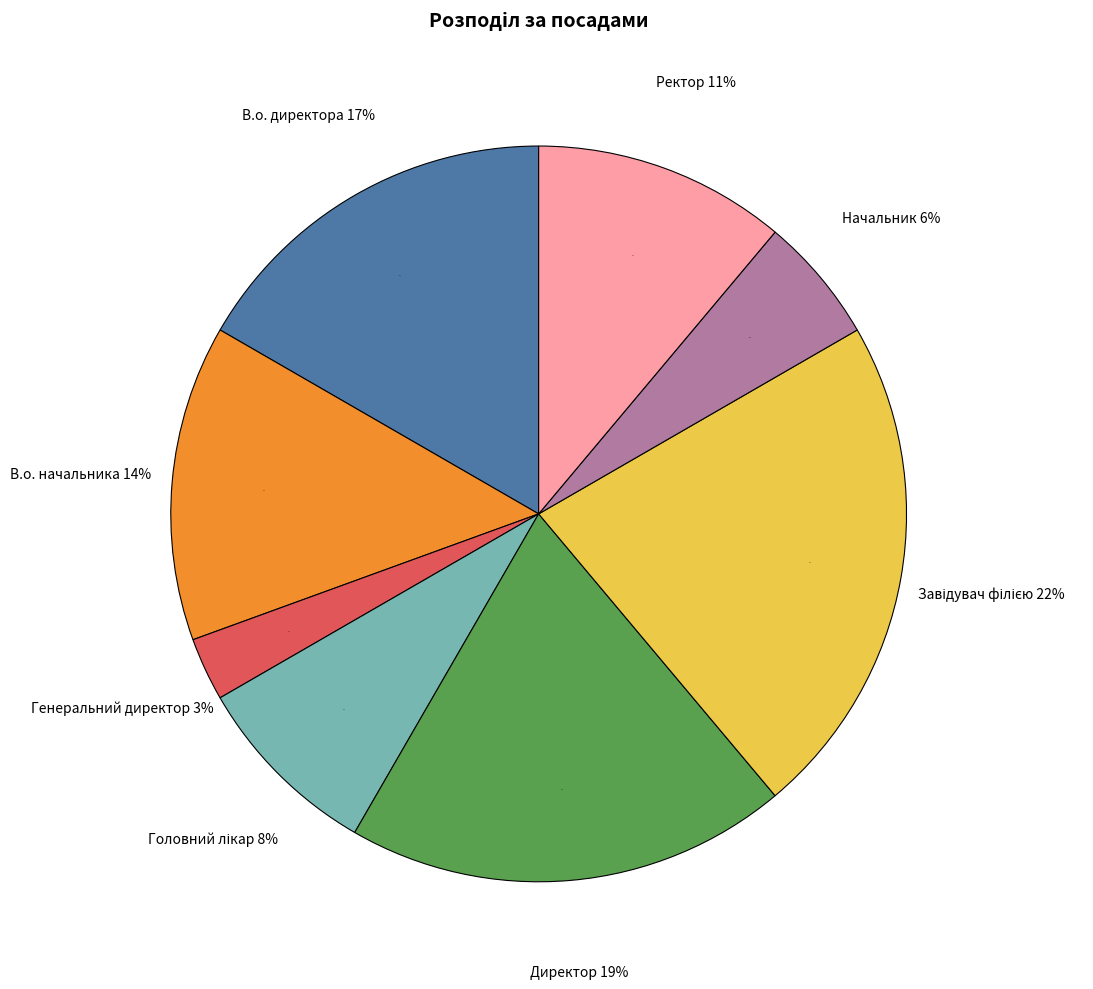

How many segments does this pie chart have?

8